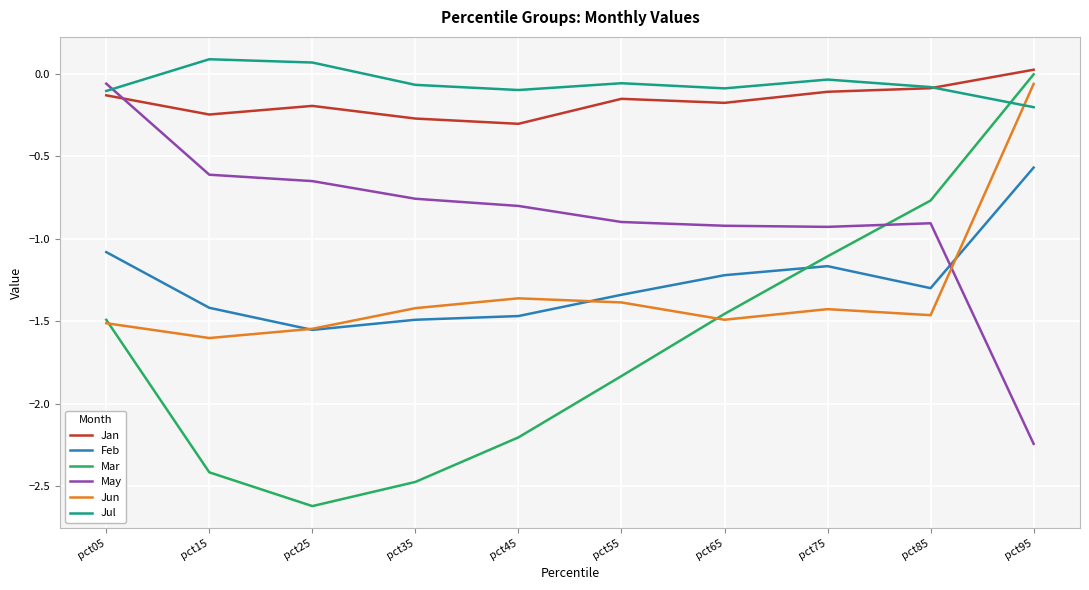

What is the smallest value displayed?

-2.6